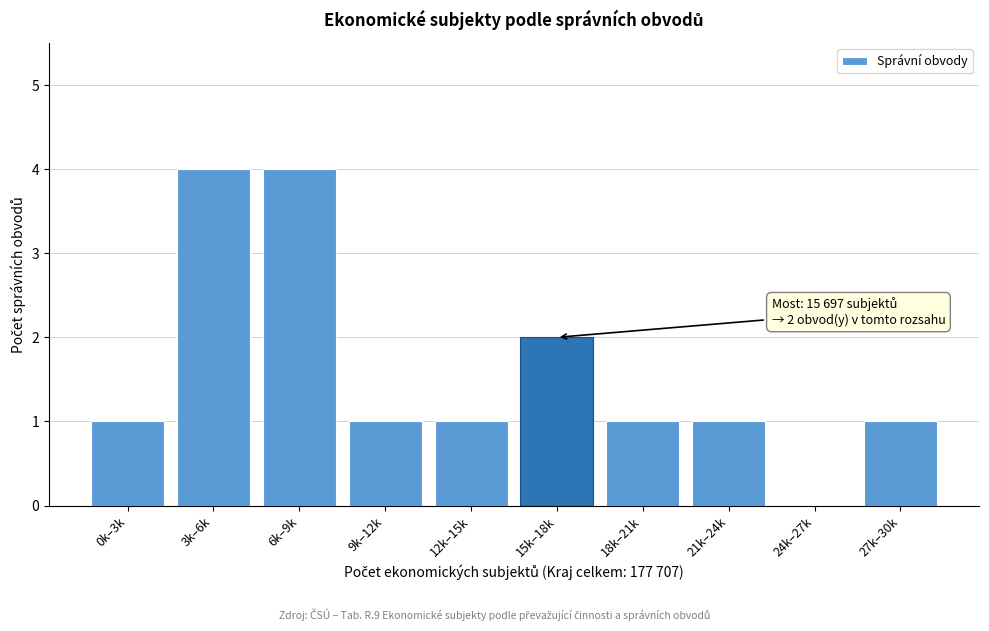

Reading left to right, what are all the values shown in this chart?

0k–3k=1	3k–6k=4	6k–9k=4	9k–12k=1	12k–15k=1	15k–18k=2	18k–21k=1	21k–24k=1	24k–27k=0	27k–30k=1